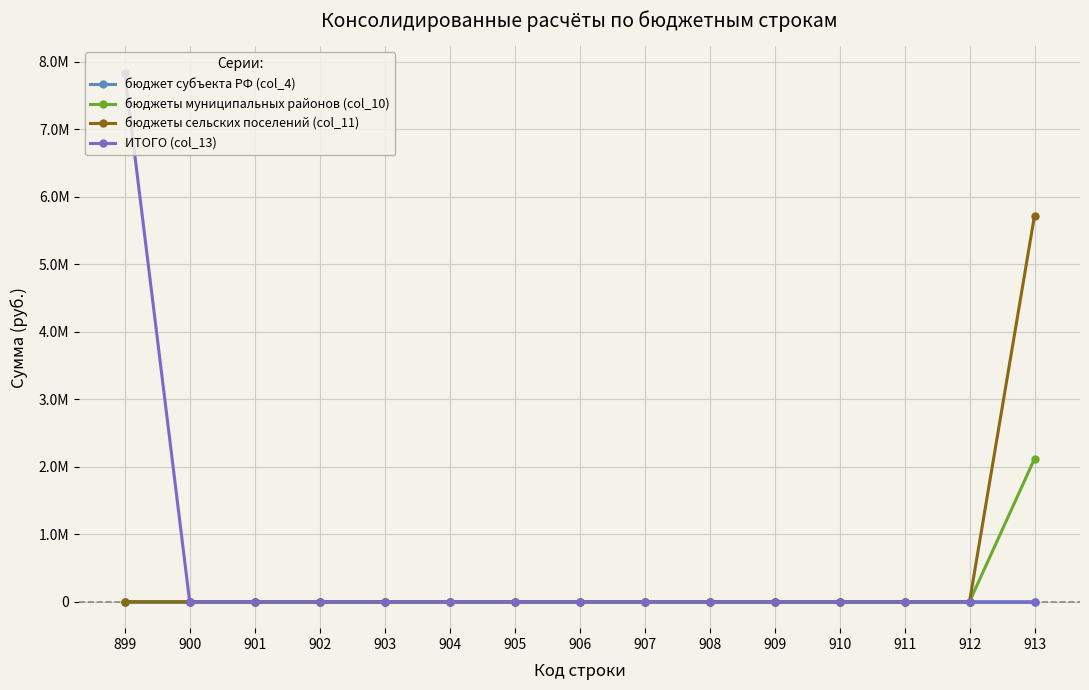

Which category has the highest value across all series?

899